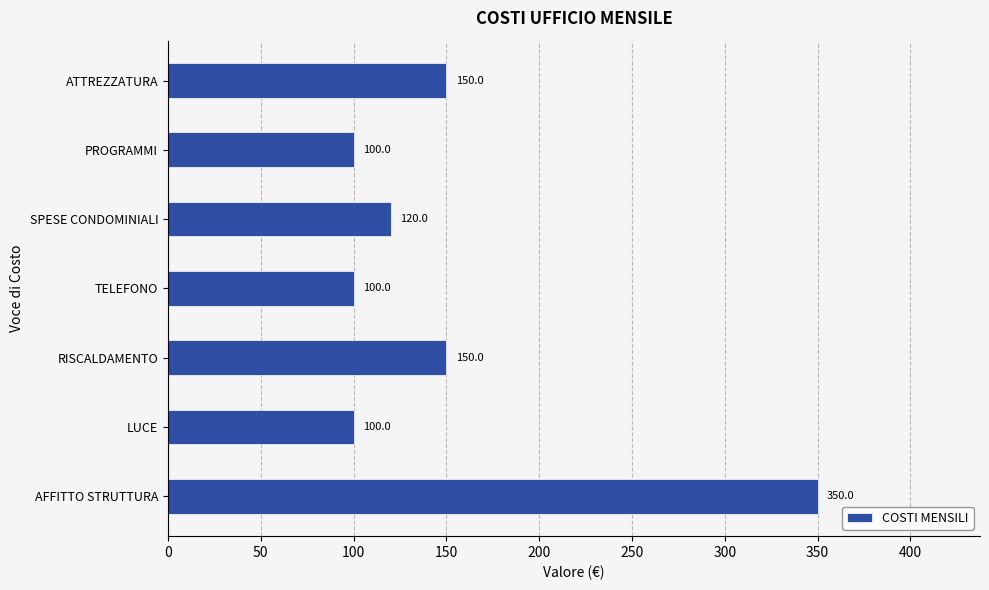

What value does the data have at LUCE?

100